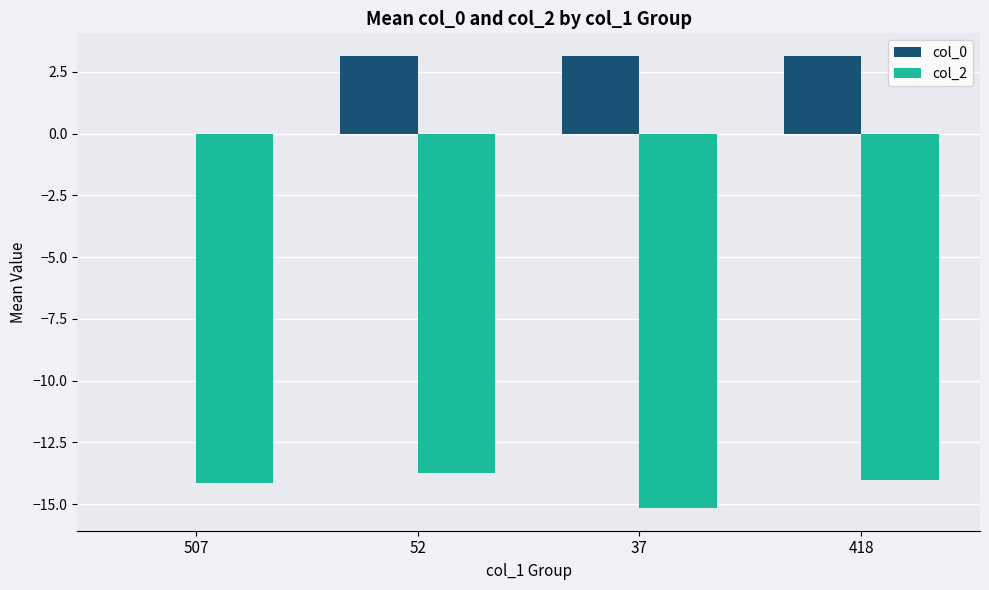

Does the chart contain stacked bars?

No